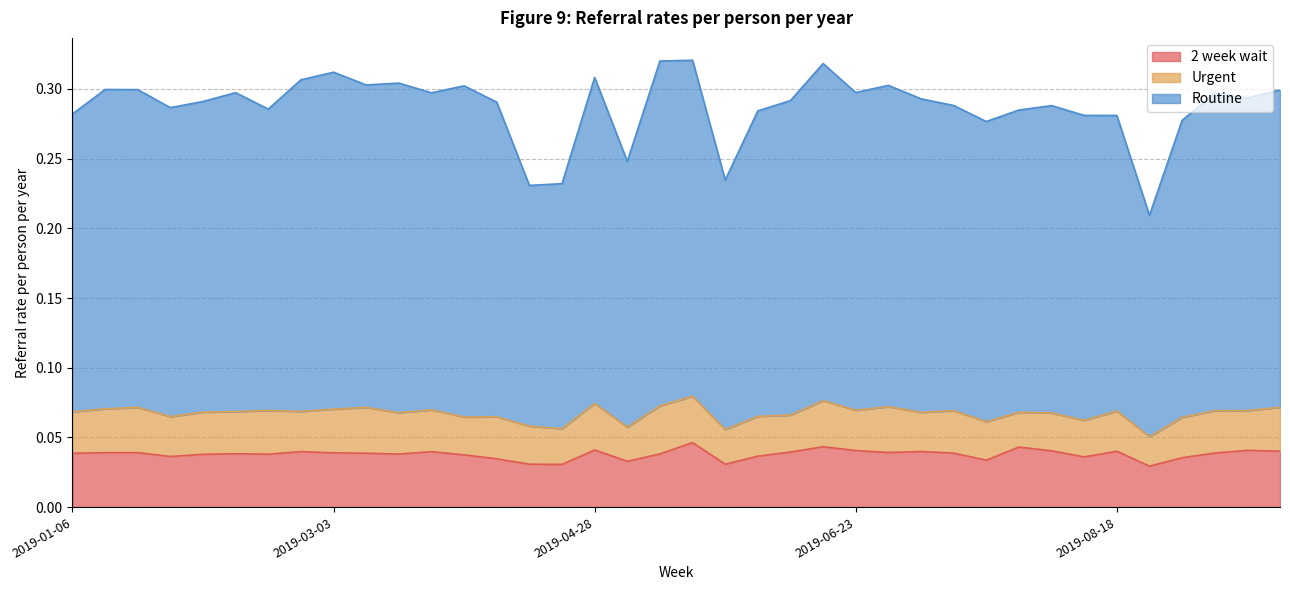

How many lines are shown in the chart?

3